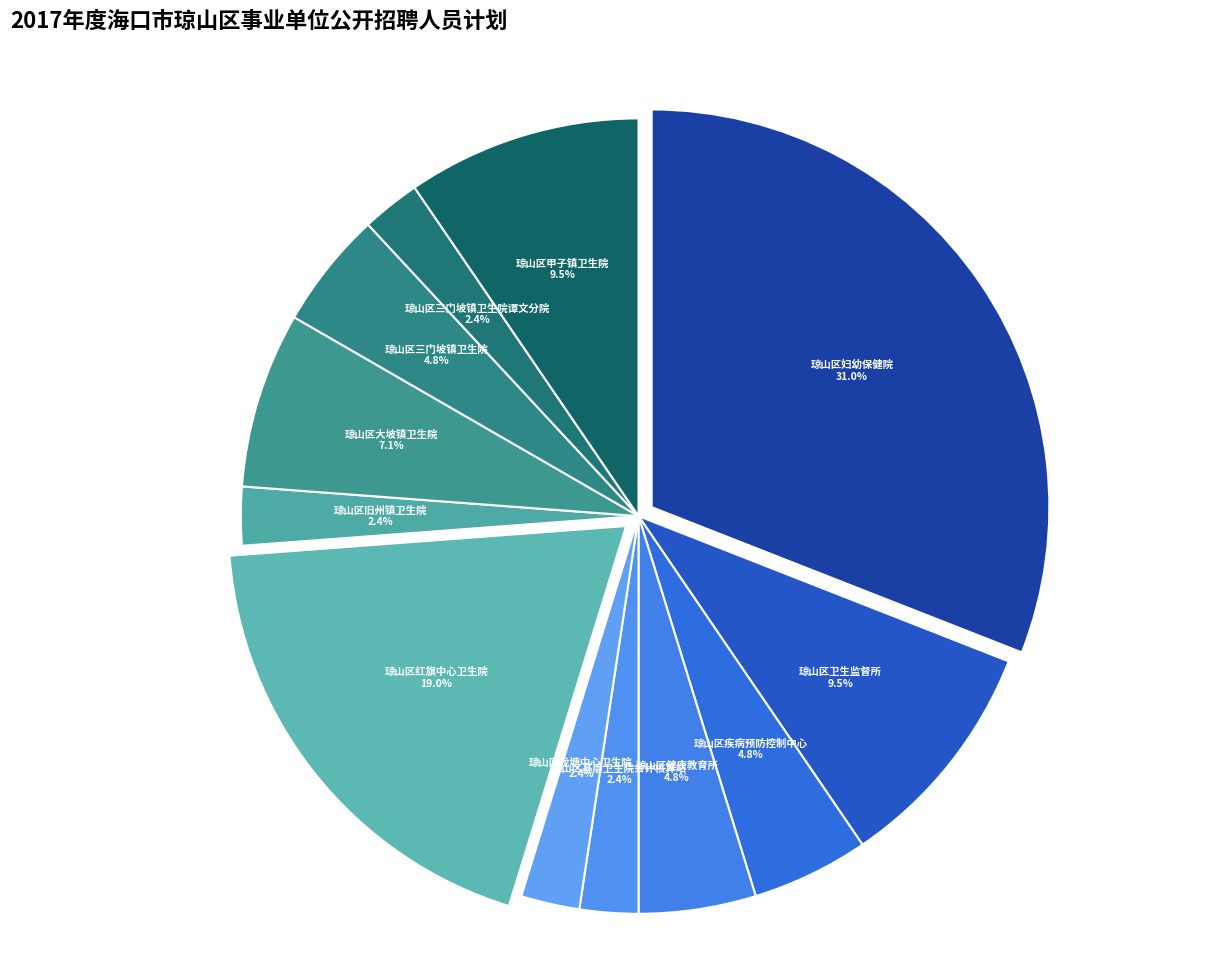

Which slice is the largest?

琼山区妇幼保健院